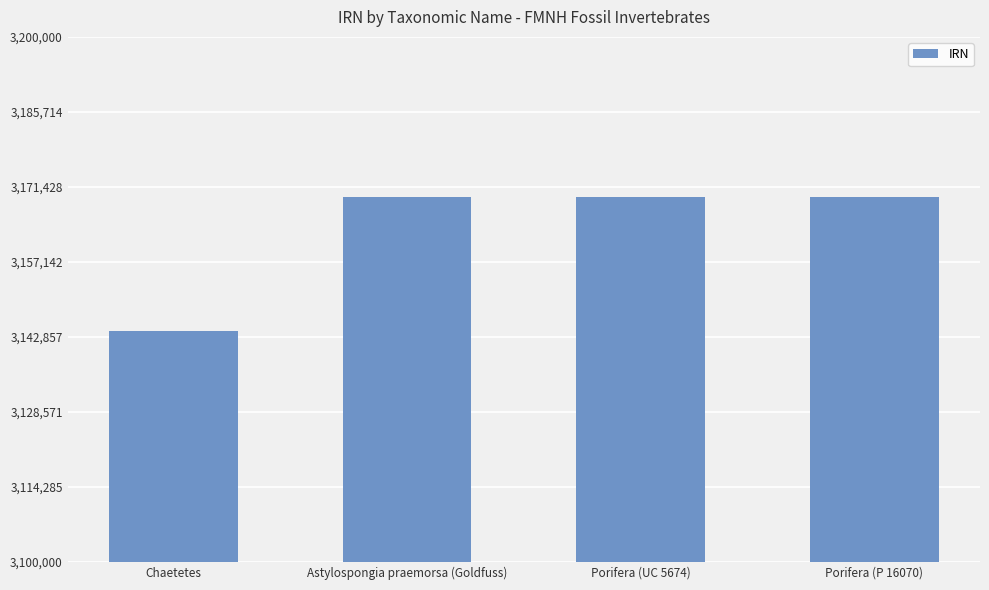

The chart shows a value of 3169568 at Porifera (P 16070). True or false?

True